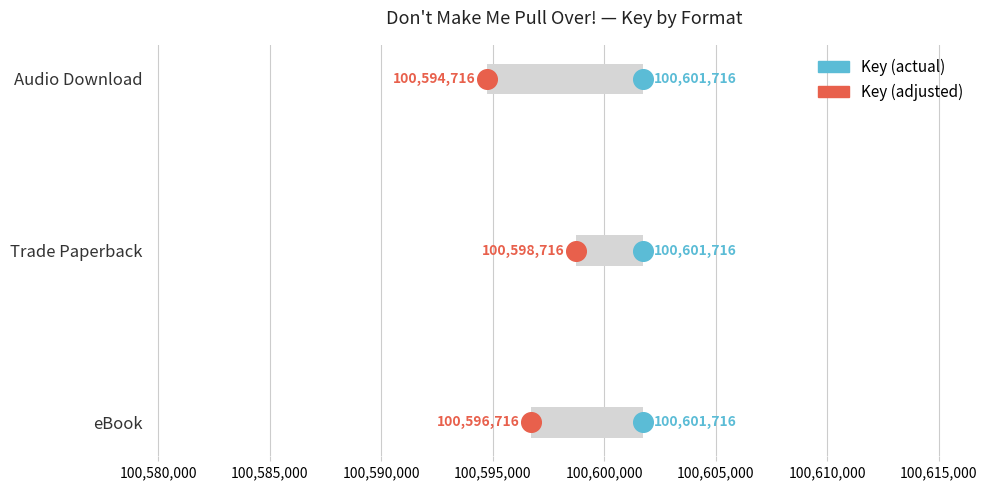

What are all the series names shown in the legend?

Key (actual), Key (adjusted)